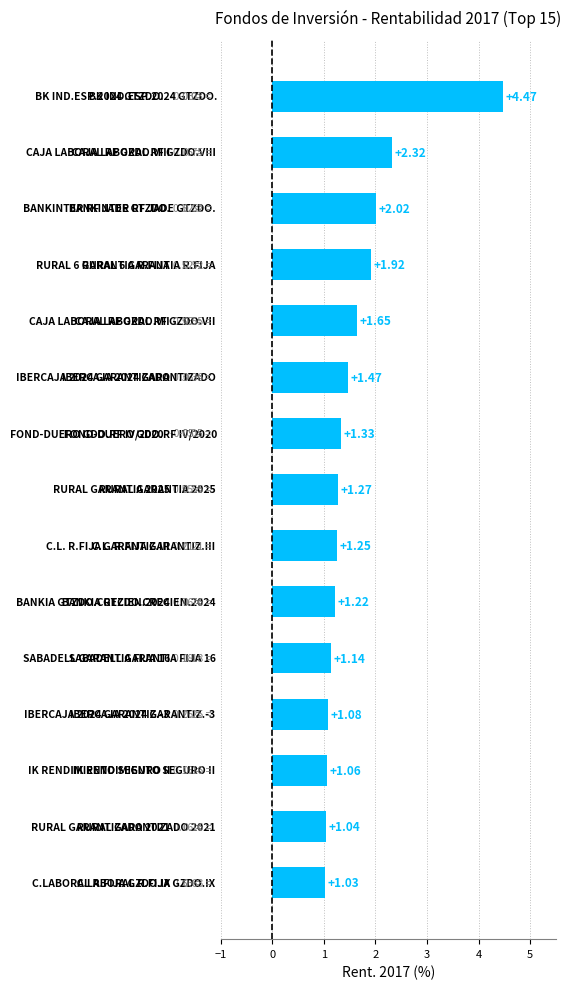

Are the bars horizontal?

Yes